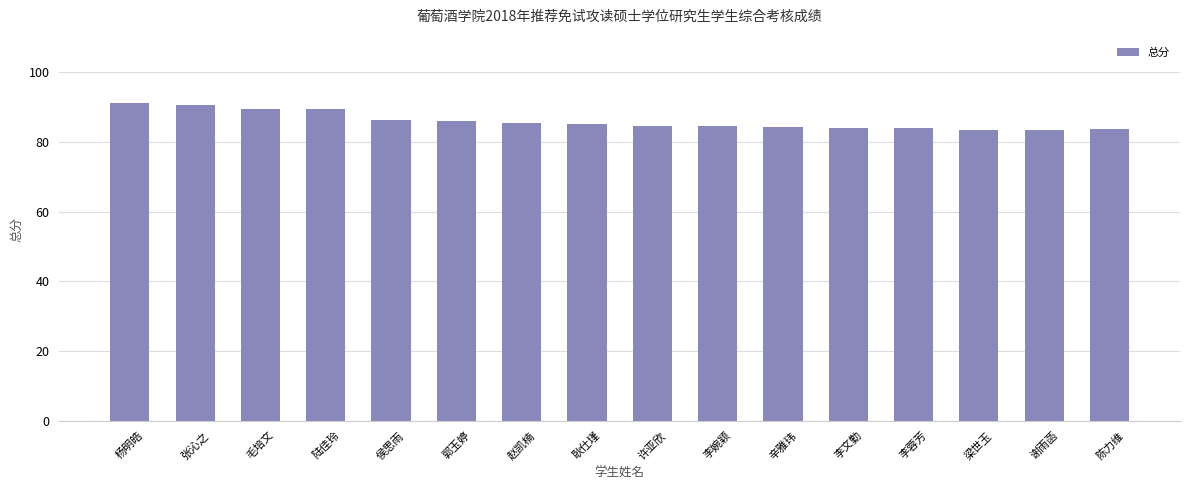

What is the maximum value shown in the chart?

91.2